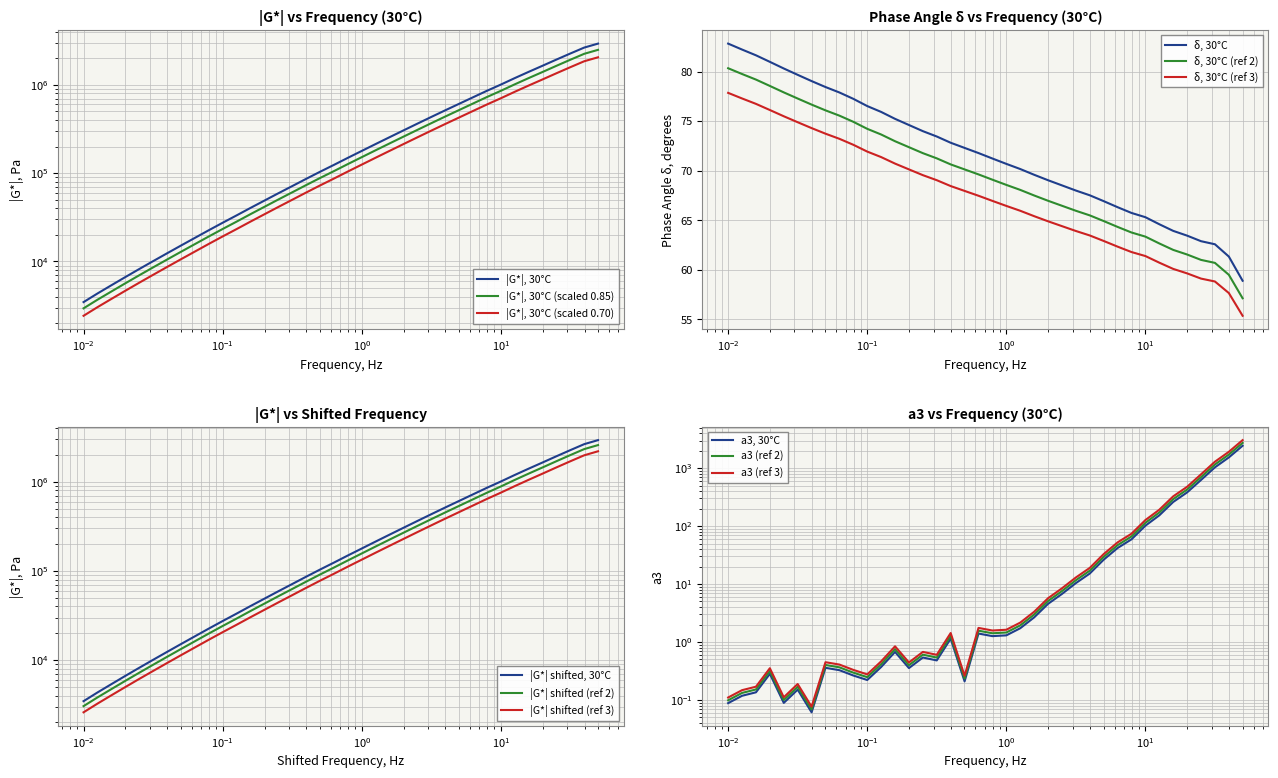

True or false: δ, 30°C (ref 2) and δ, 30°C (ref 3) cross at least once.

False